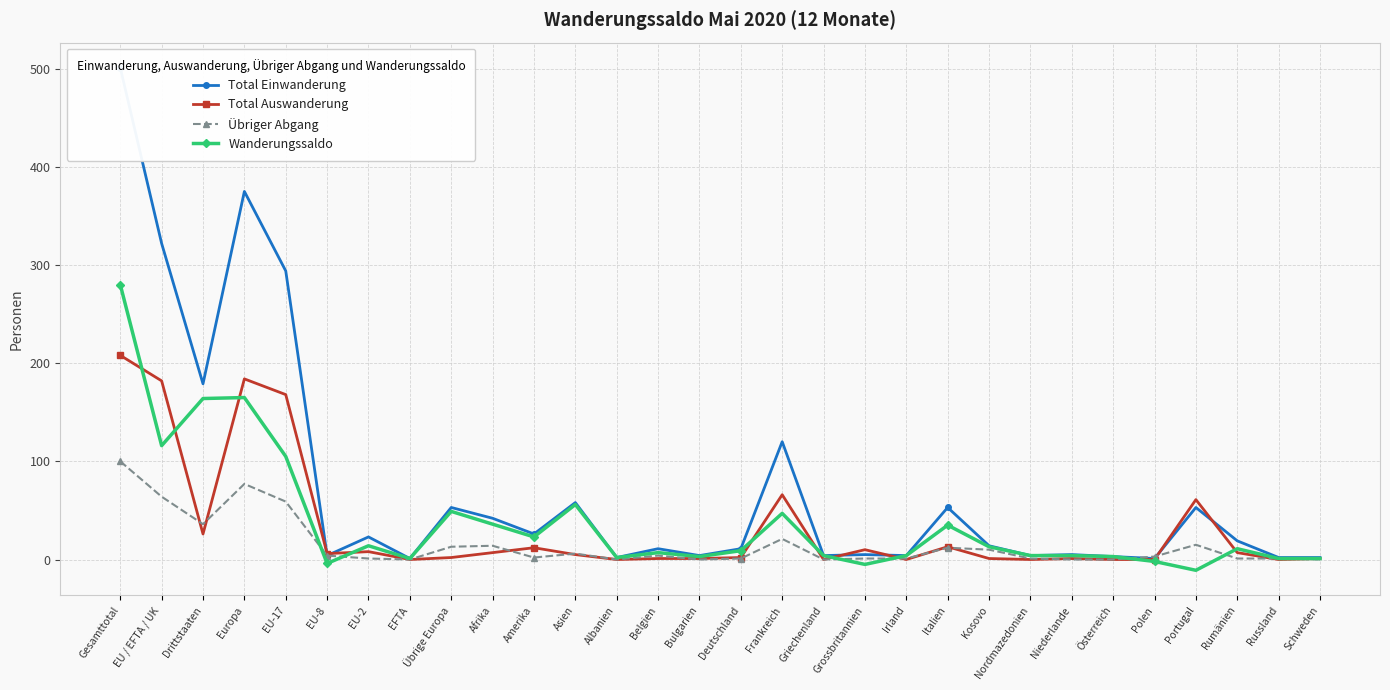

Which category has the lowest value in the Total Einwanderung series?

EFTA